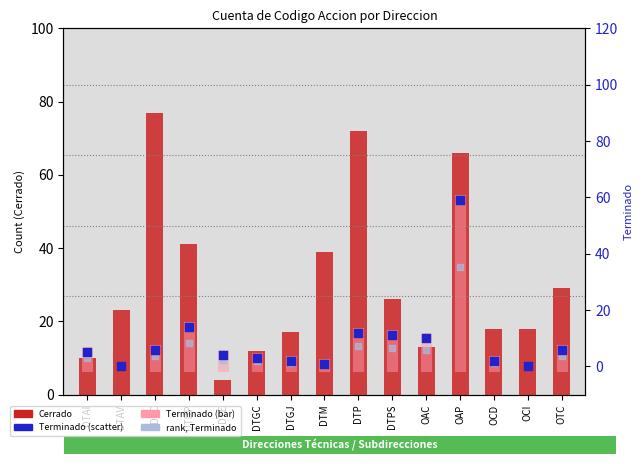

What is the total value across all series at DTPS?

43.6